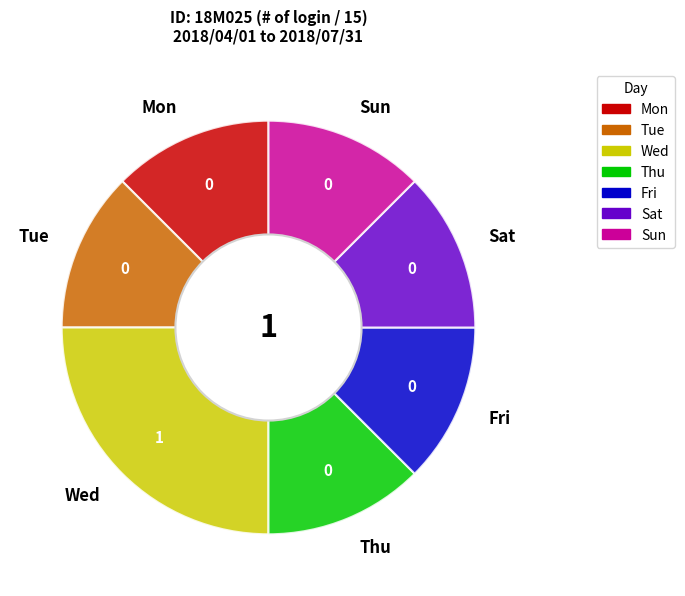

The Tue slice represents 5% of the pie. True or false?

False